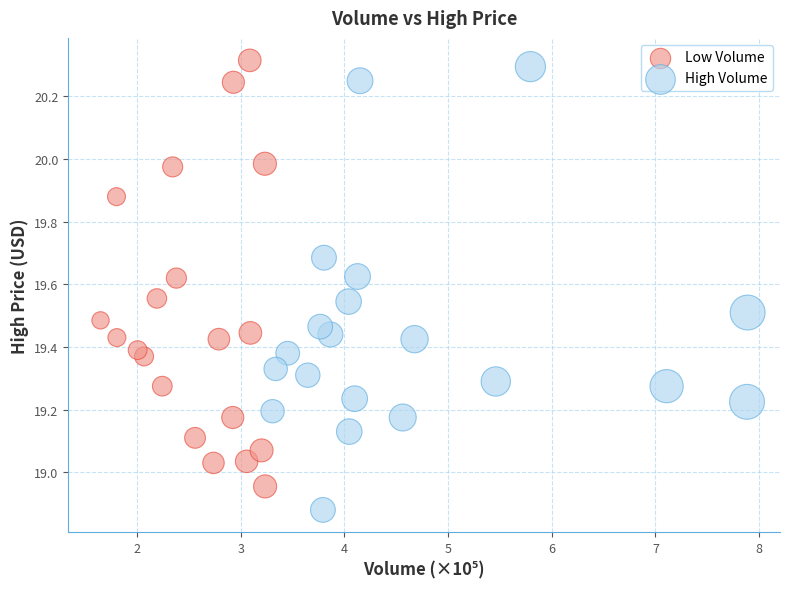

Which series has the largest Y range (max minus min)?

High Volume